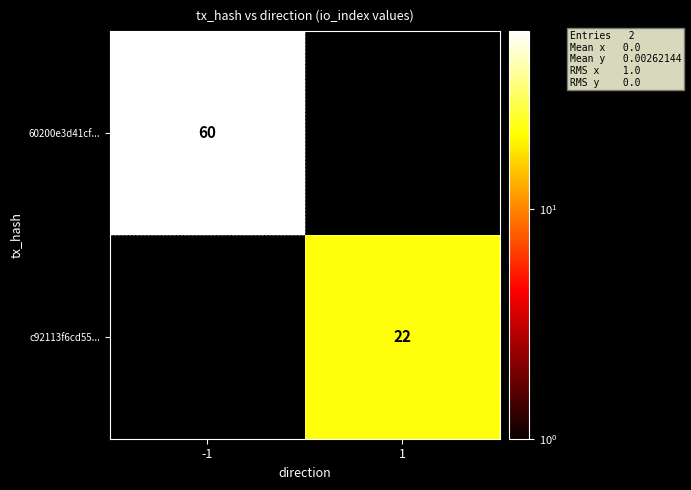

Is the value of 60200e3d41cf... at -1 greater than the value of c92113f6cd55... at 1?

Yes